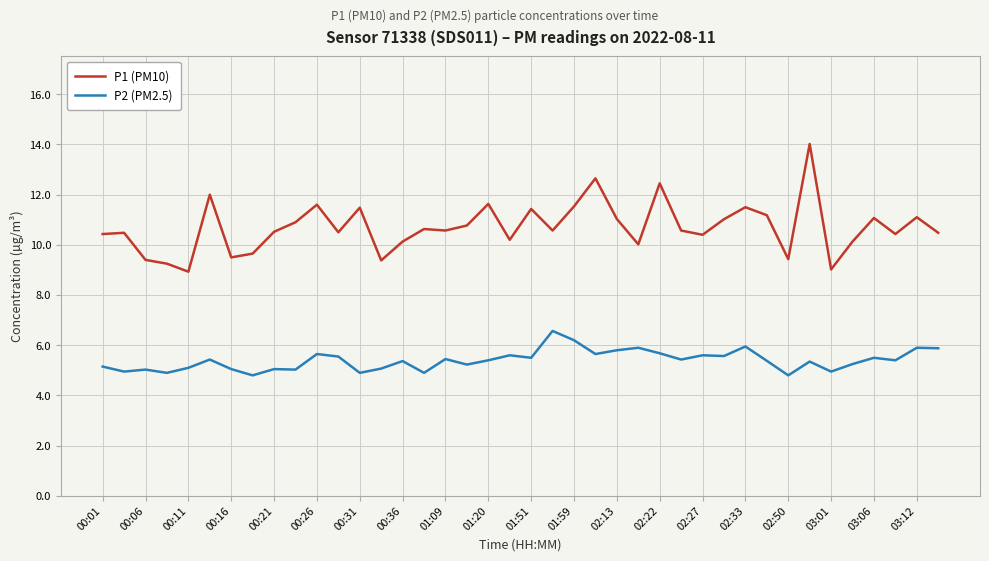

Rank the series by their maximum value, from highest to lowest.

P1 (PM10), P2 (PM2.5)